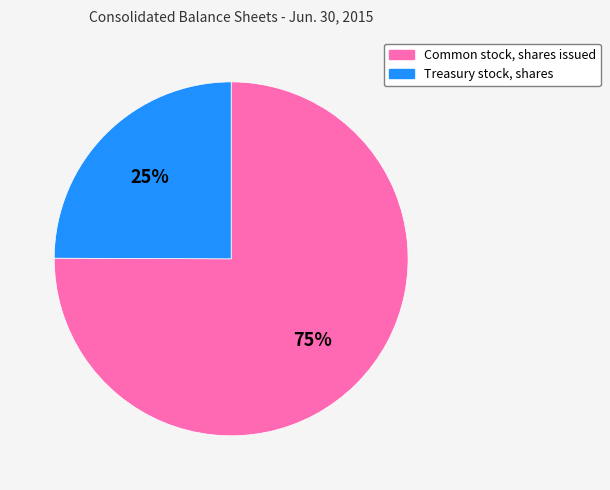

Which slice is the smallest?

Treasury stock, shares